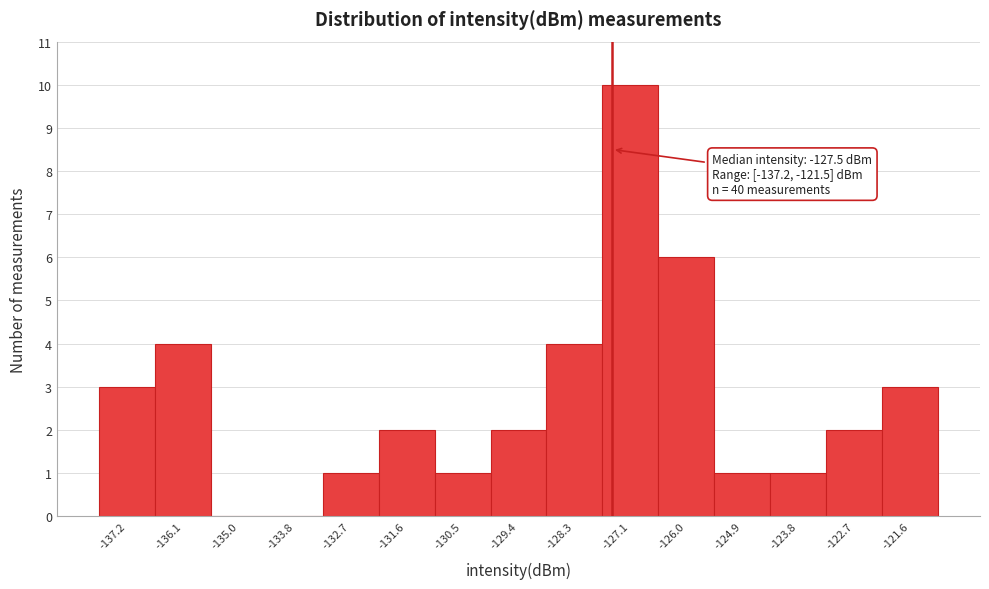

Over which range of the x-axis is the bar tallest?

-127.6 to -126.6